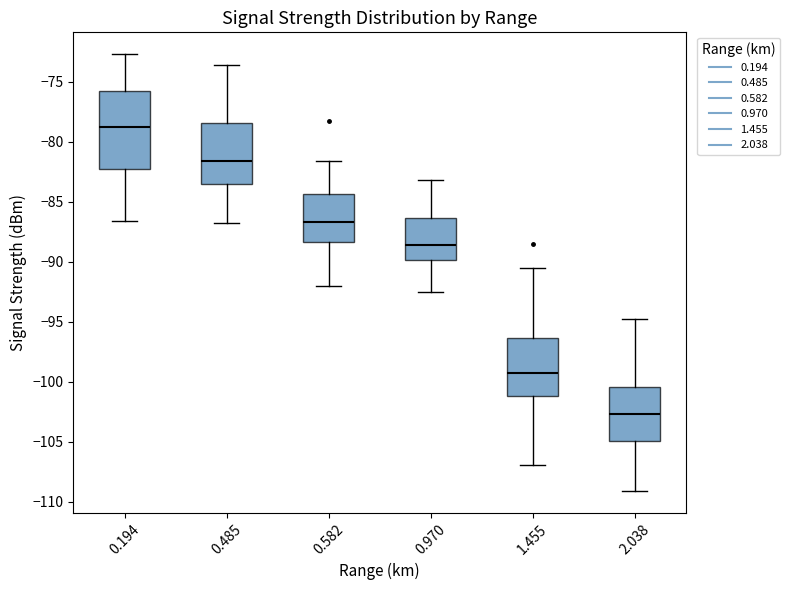

Reading left to right, transcribe this box plot: for each box, give where its median line is, the range the box spans, and where its two whiskers end, as read against the y-axis. The values are not printed on the chart, so give them approximately, as read against the axis.

0.194: median -79.0, box -82.5 to -76.0, whiskers -86.5 to -72.5
0.485: median -81.5, box -83.5 to -78.5, whiskers -87.0 to -73.5
0.582: median -86.5, box -88.5 to -84.5, whiskers -92.0 to -81.5
0.970: median -88.5, box -90.0 to -86.5, whiskers -92.5 to -83.0
1.455: median -99.5, box -101.0 to -96.5, whiskers -107.0 to -90.5
2.038: median -102.5, box -105.0 to -100.5, whiskers -109.0 to -95.0